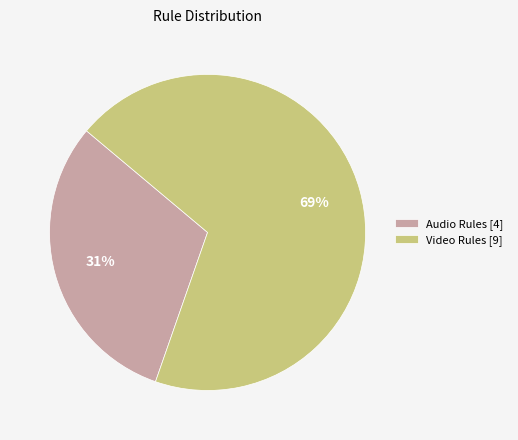

Combined, do Audio Rules [4] and Video Rules [9] account for over 50%?

Yes